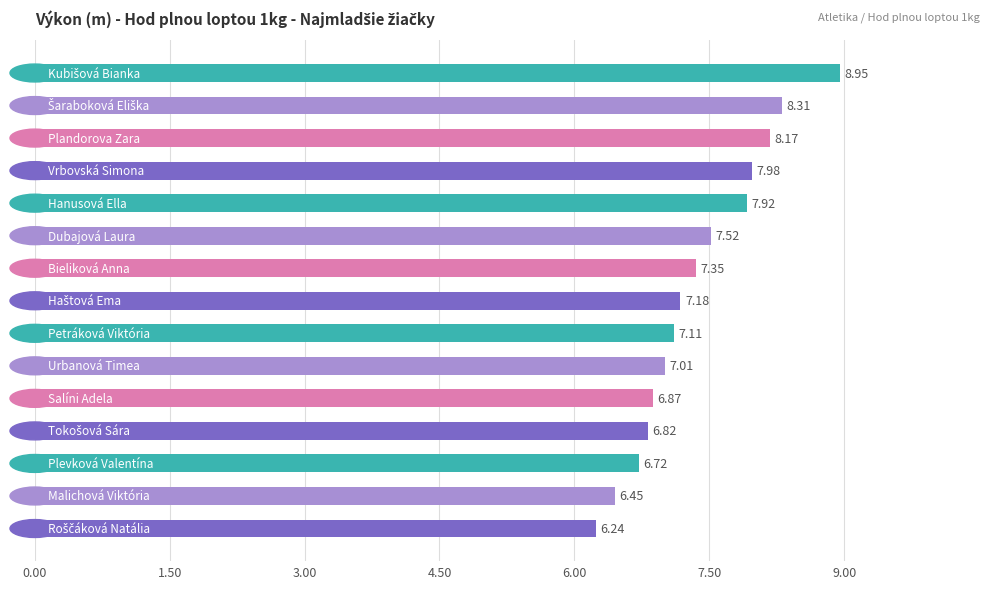

What is the sum of all values?

110.6